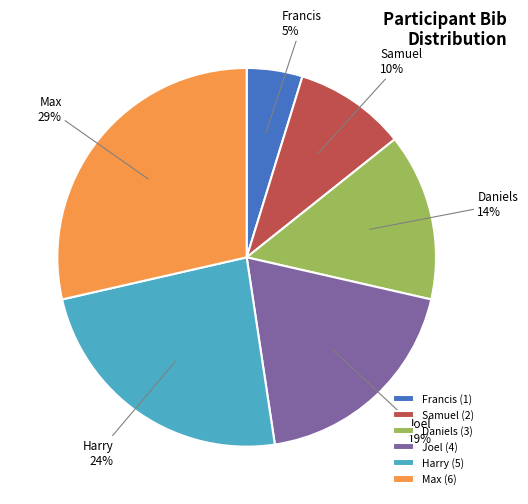

To the nearest percent, what is the average slice percentage?

17%